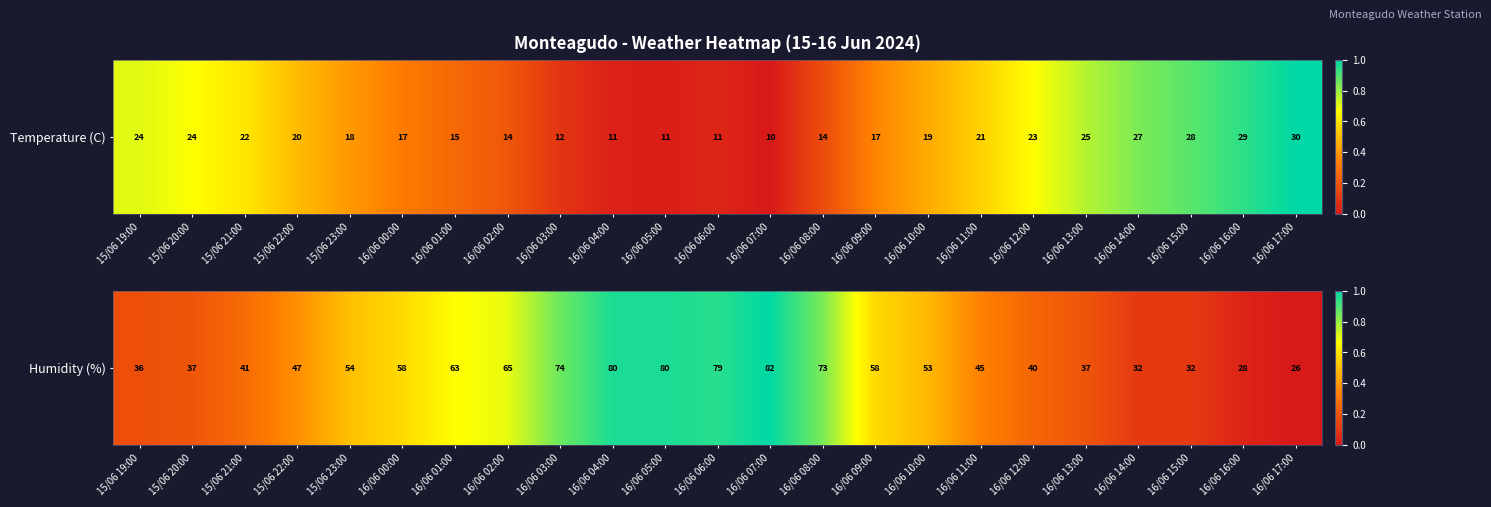

Where is the data nearest to the value 0?

16/06 17:00